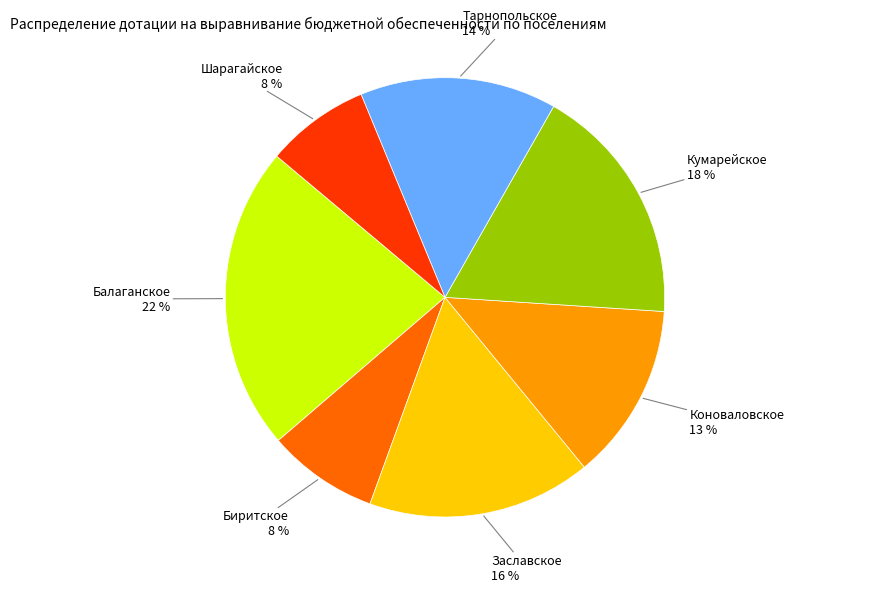

To the nearest percent, what portion does Коноваловское represent?

13%